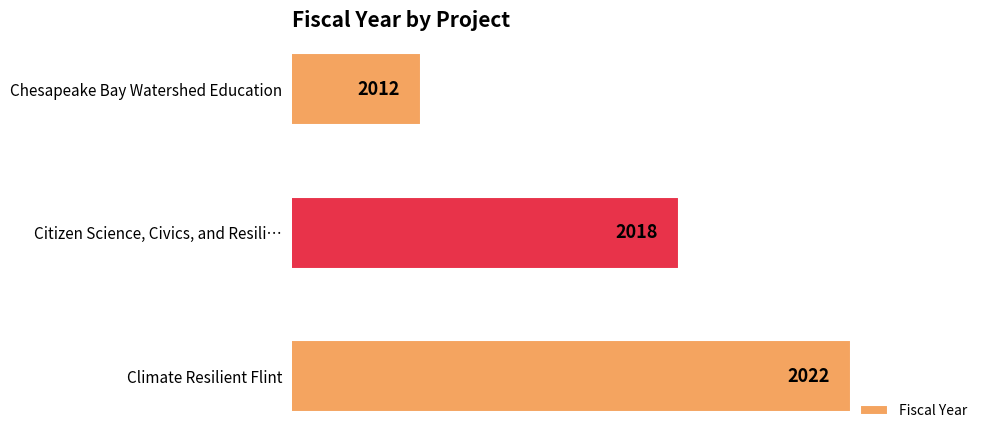

Is it true that the value at Climate Resilient Flint is 1263?

False